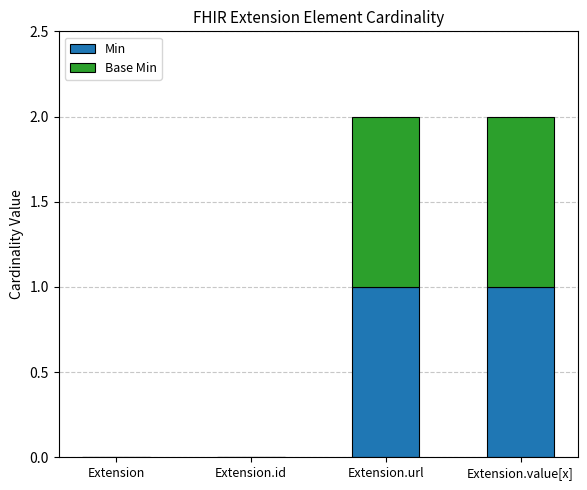

True or false: Min has a value of 0 at Extension.id.

True